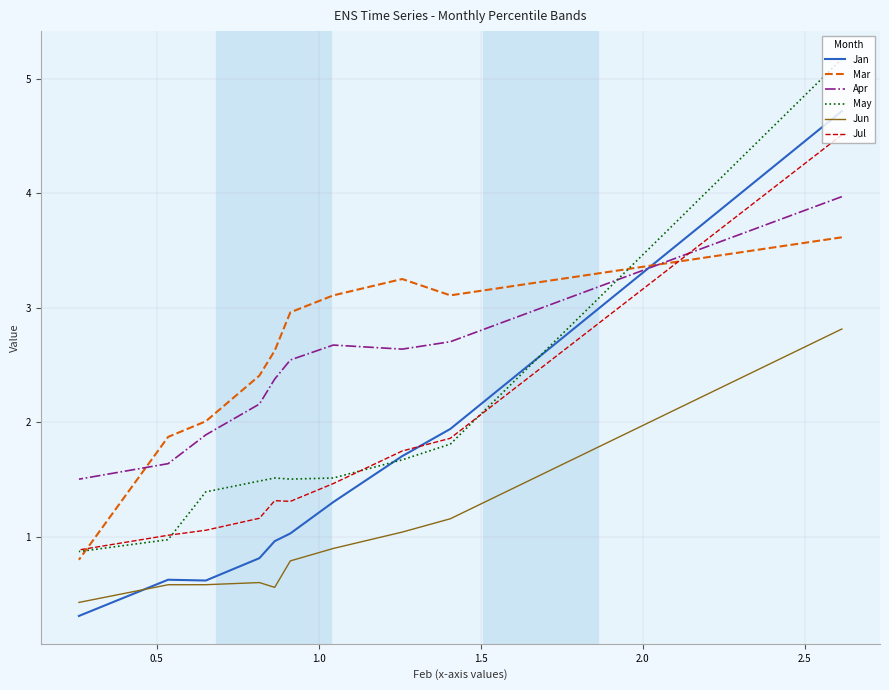

What is the sum of all May values?

17.9